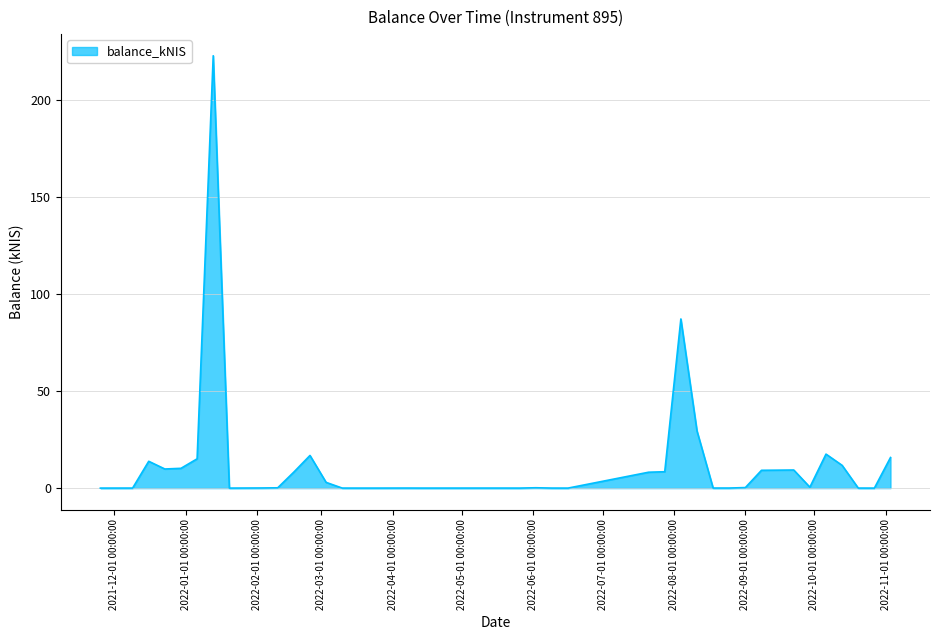

What is the average value?

12.7